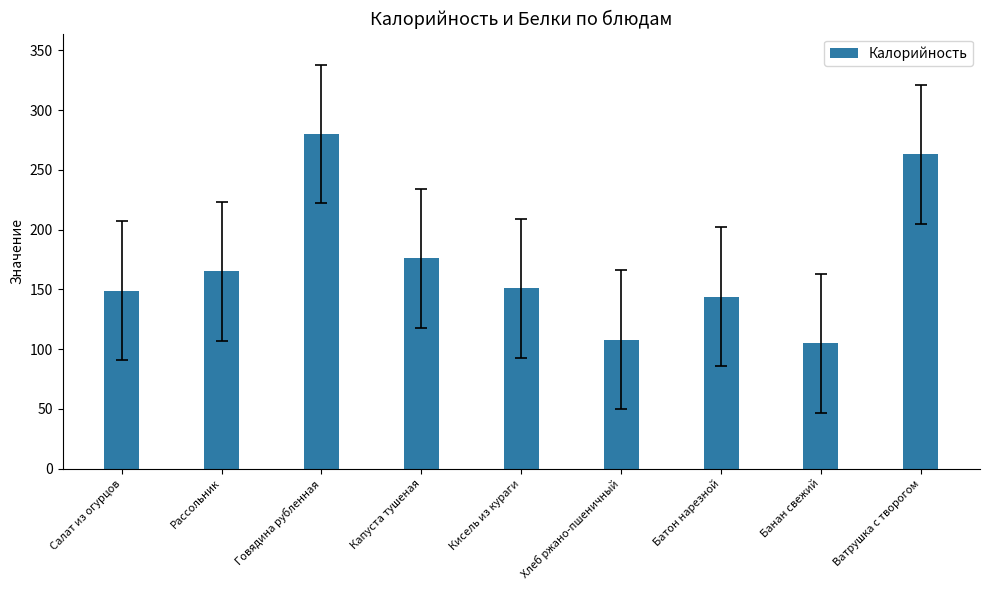

Which has a higher value, Капуста тушеная or Рассольник?

Капуста тушеная